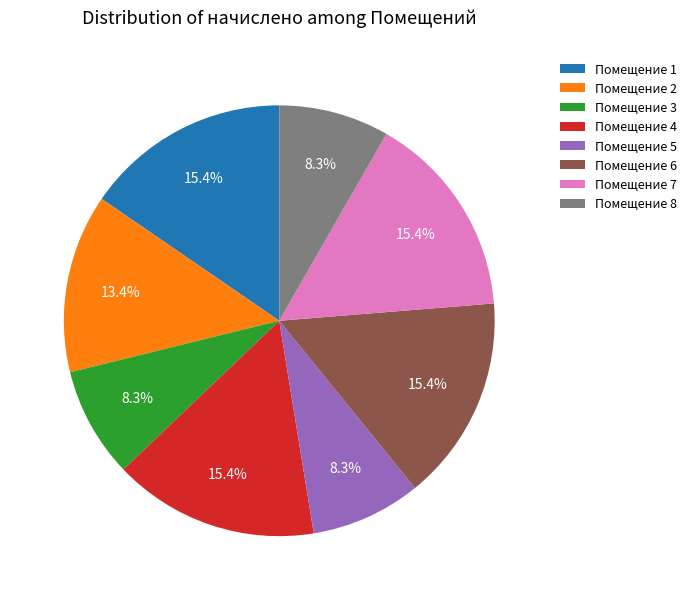

Is Помещение 7 the majority of the pie?

No